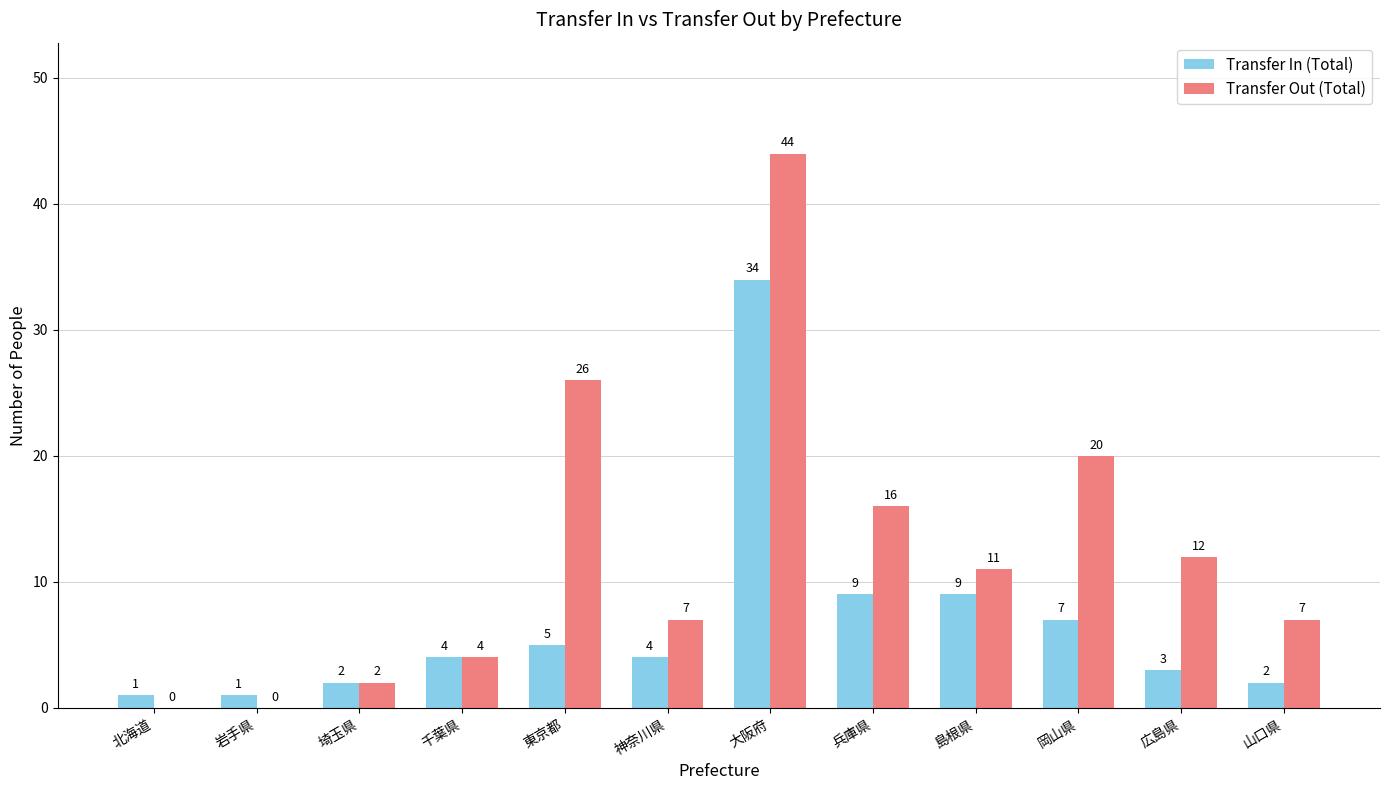

Reading left to right, extract all data points from this chart.

Transfer In (Total): 北海道=1	岩手県=1	埼玉県=2	千葉県=4	東京都=5	神奈川県=4	大阪府=34	兵庫県=9	島根県=9	岡山県=7	広島県=3	山口県=2
Transfer Out (Total): 北海道=0	岩手県=0	埼玉県=2	千葉県=4	東京都=26	神奈川県=7	大阪府=44	兵庫県=16	島根県=11	岡山県=20	広島県=12	山口県=7